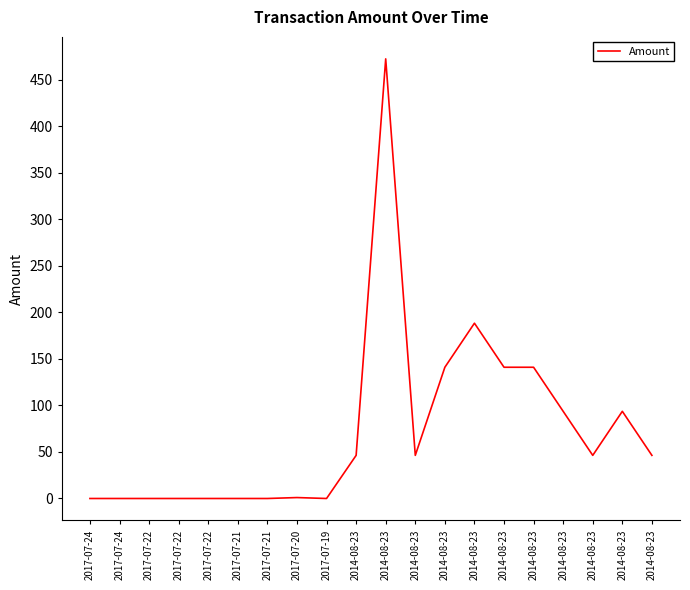

How many lines are shown in the chart?

1